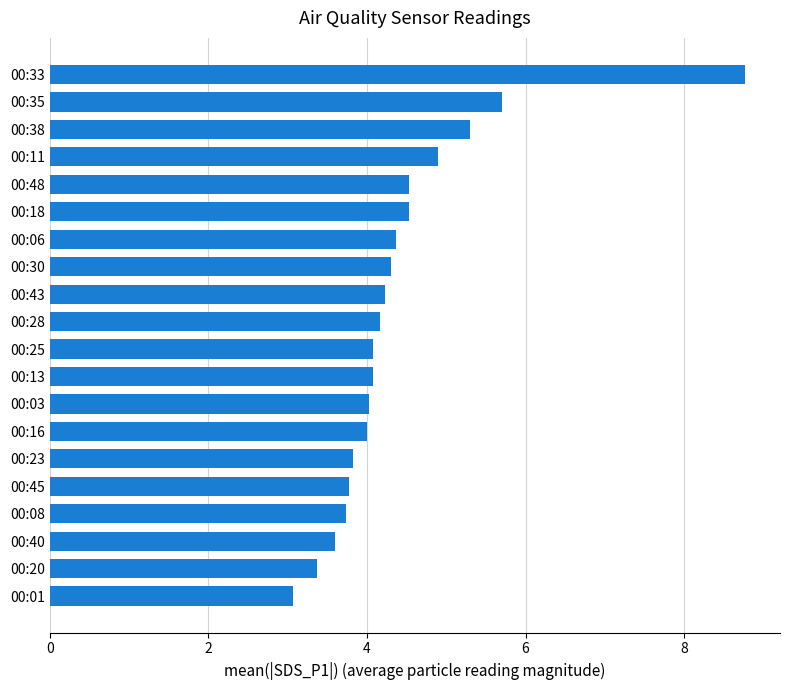

Reading bottom to top, transcribe all the data shown in this chart.

3.1	3.4	3.6	3.7	3.8	3.8	4.0	4.0	4.1	4.1	4.2	4.2	4.3	4.4	4.5	4.5	4.9	5.3	5.7	8.8